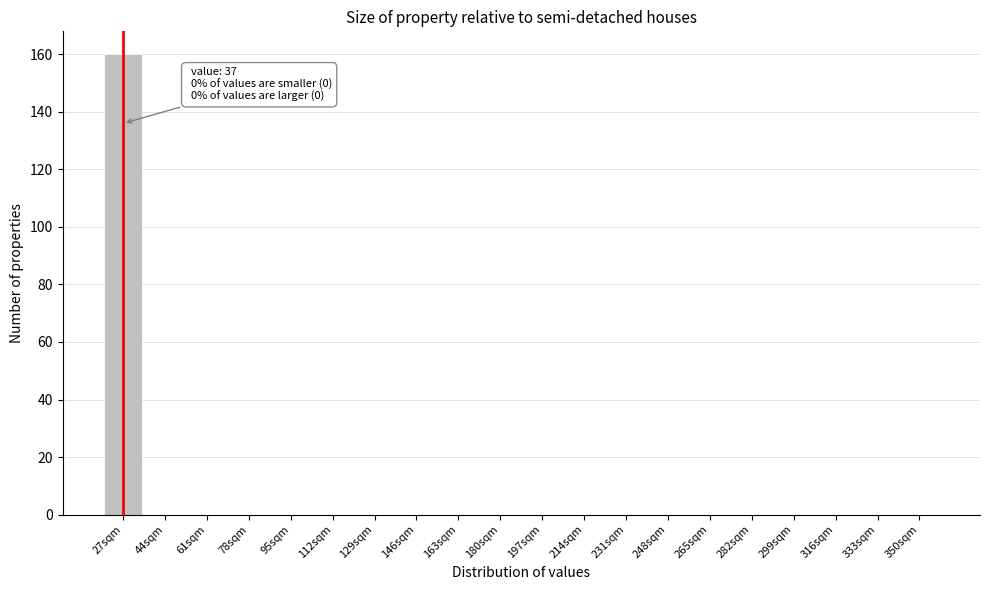

Reading right to left, list all the values displayed in this chart.

350sqm=0	333sqm=0	316sqm=0	299sqm=0	282sqm=0	265sqm=0	248sqm=0	231sqm=0	214sqm=0	197sqm=0	180sqm=0	163sqm=0	146sqm=0	129sqm=0	112sqm=0	95sqm=0	78sqm=0	61sqm=0	44sqm=0	27sqm=160